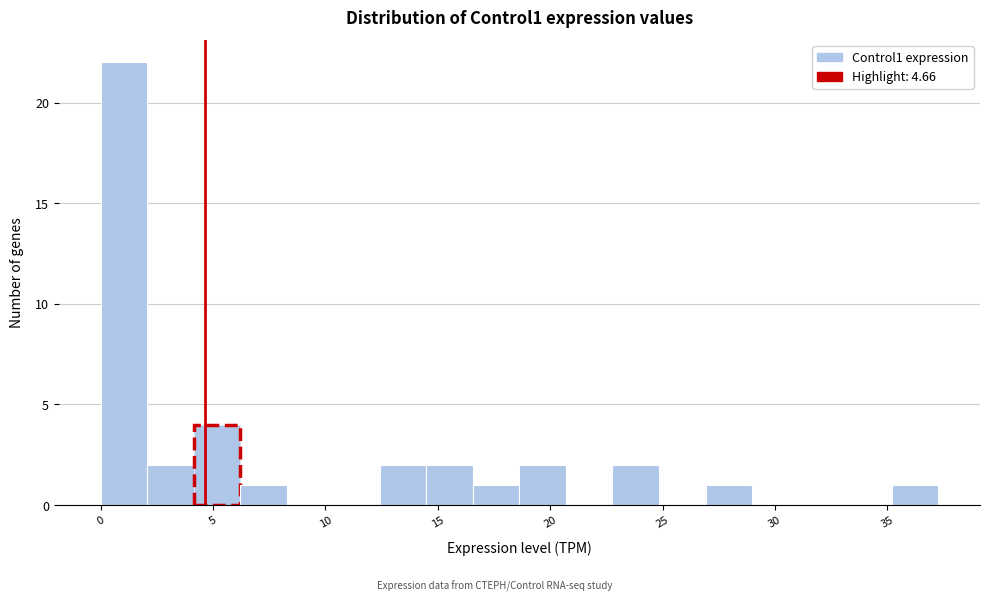

Over which range of the x-axis is the bar tallest?

0.0 to 2.0